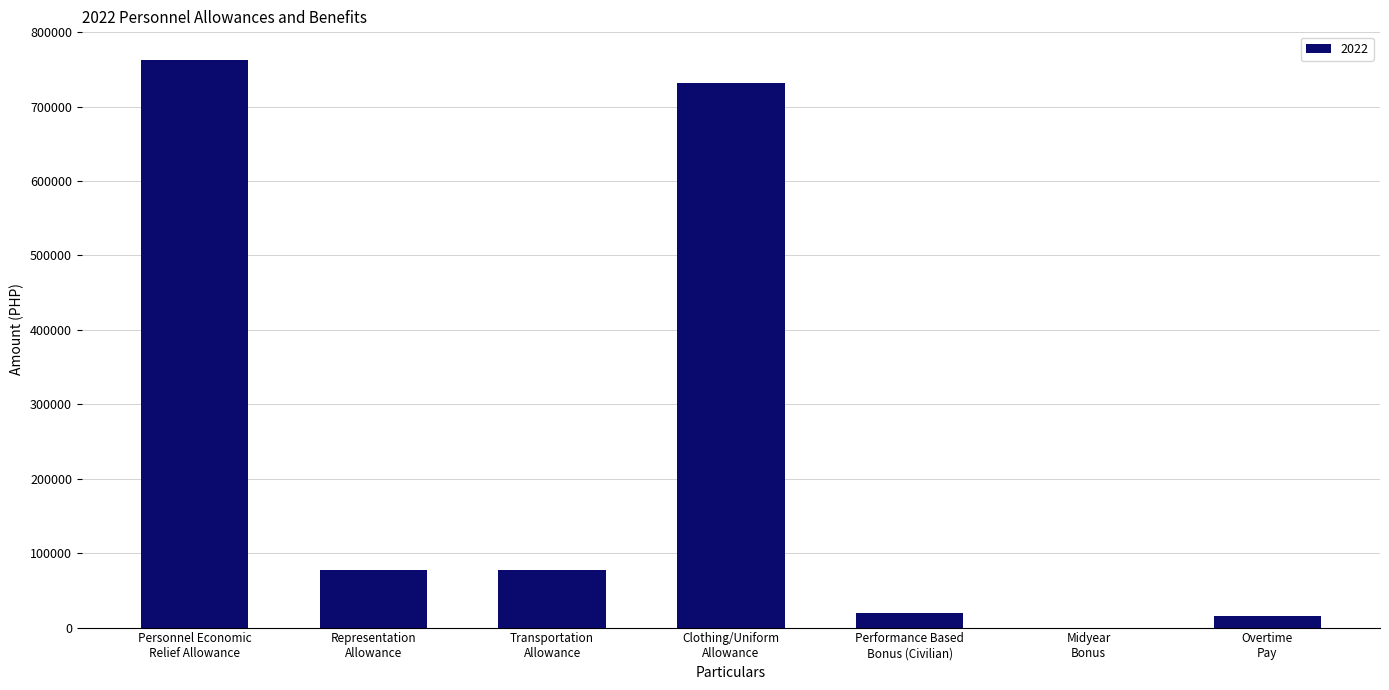

What is the average value?

240711.5